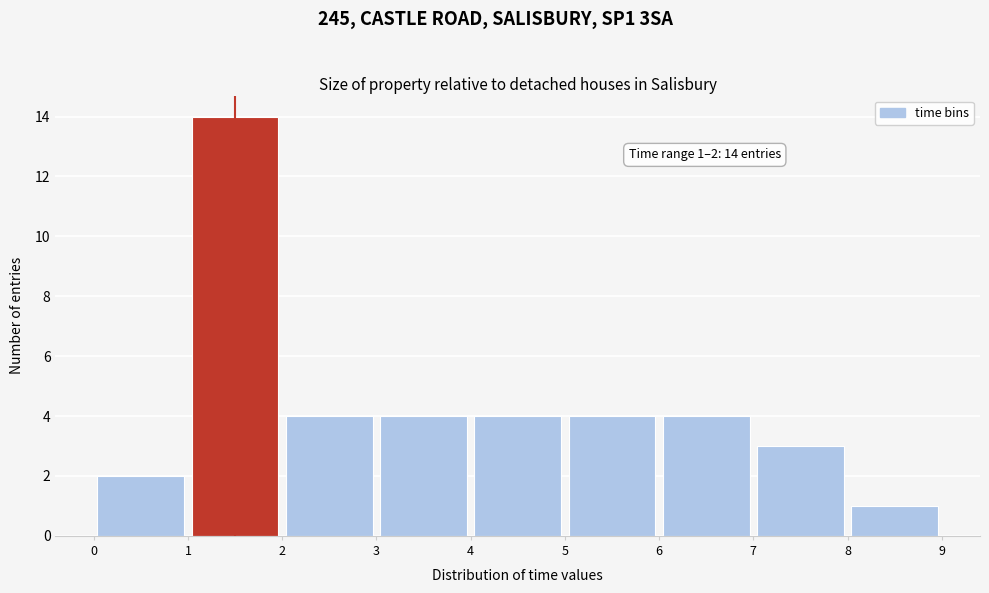

Which range on the x-axis has the tallest bar?

1 to 2